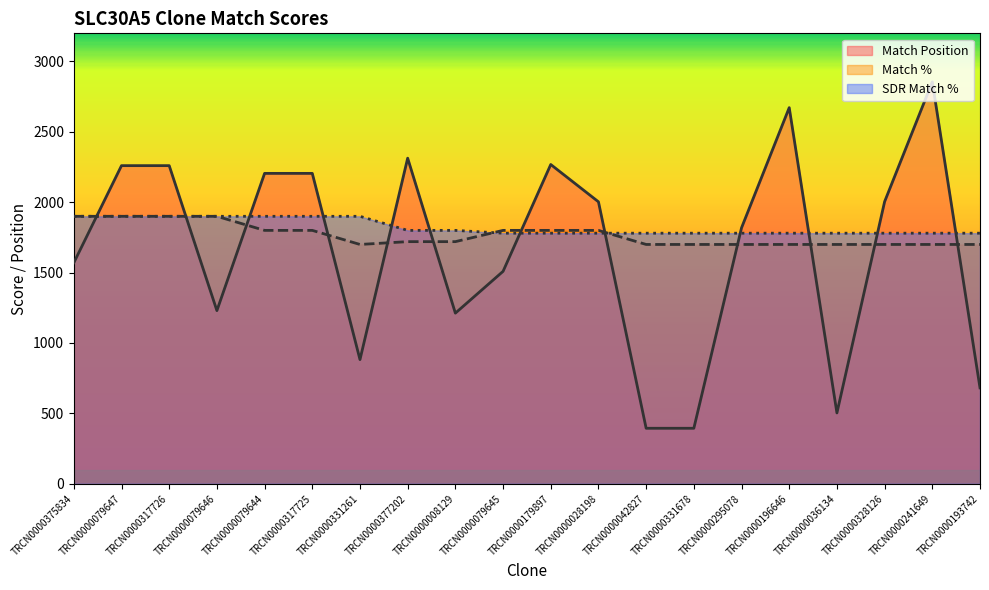

Which category has the highest value across all series?

TRCN0000241649